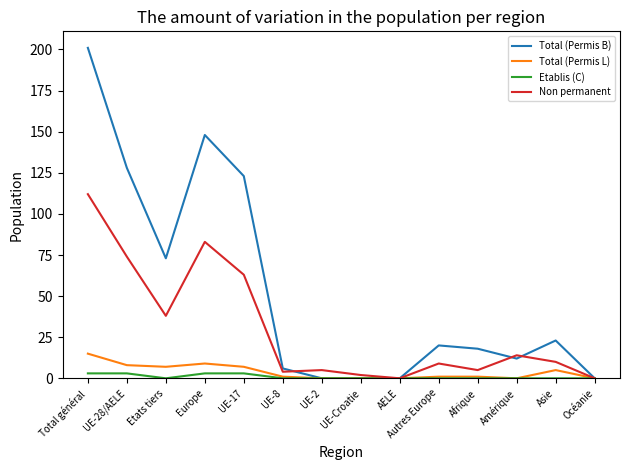

At which category is the sum across all series the highest?

Total général